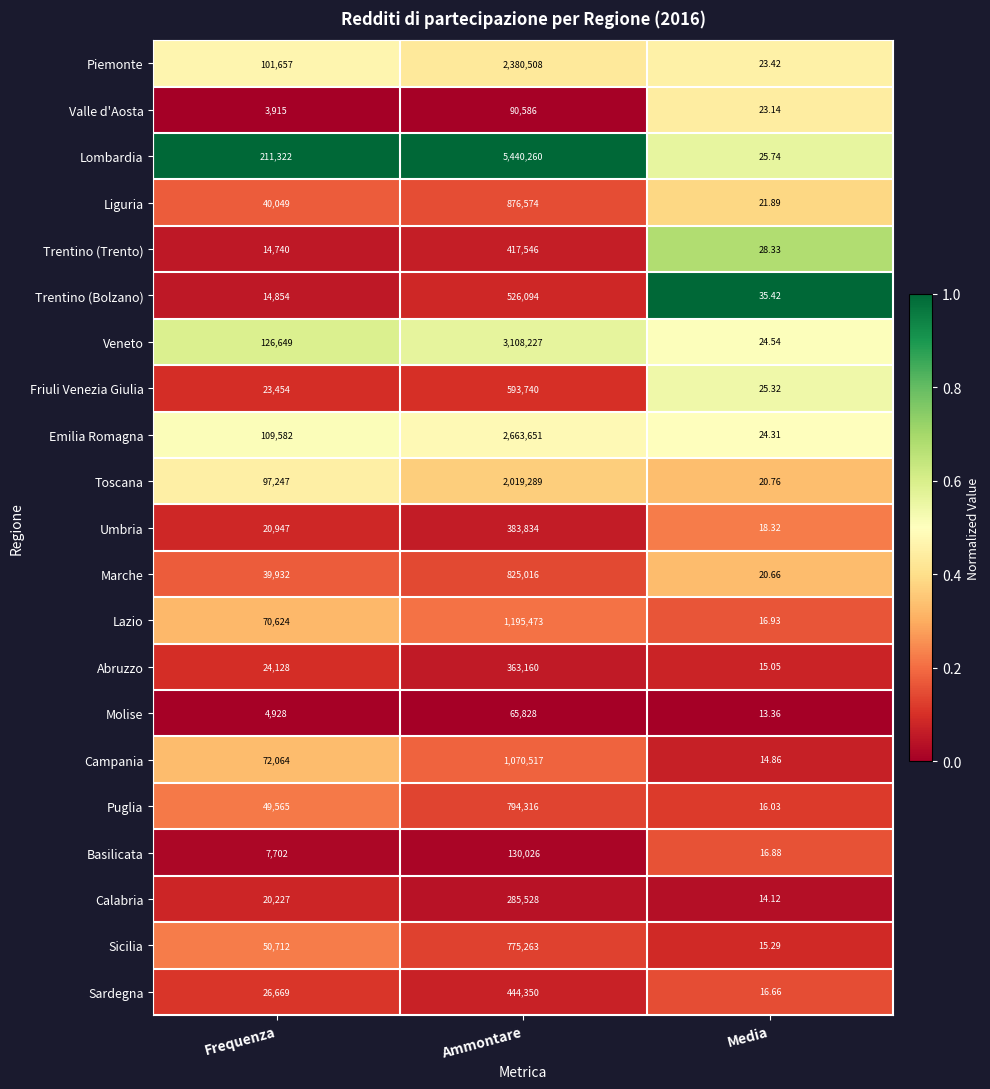

At which label does Sardegna reach its minimum?

Media